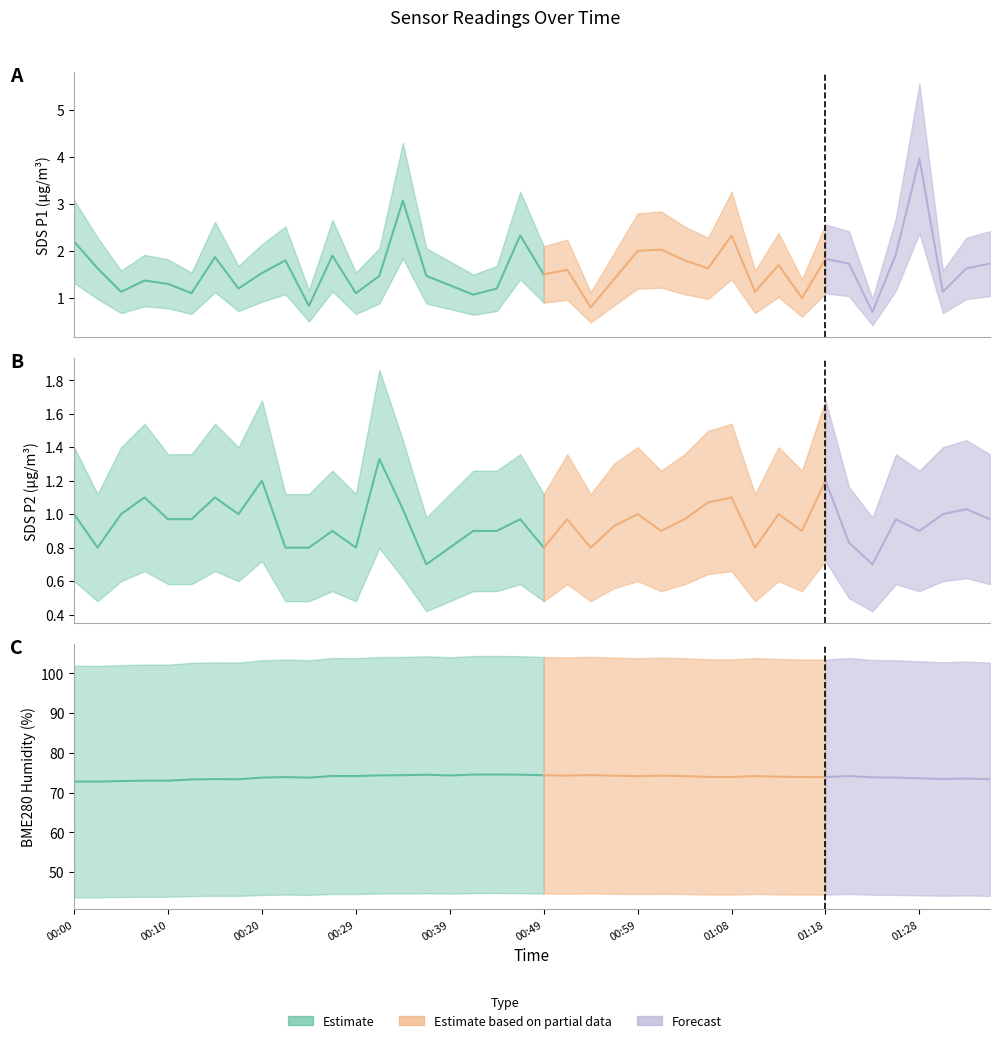

At which category is the sum across all series the highest?

00:34